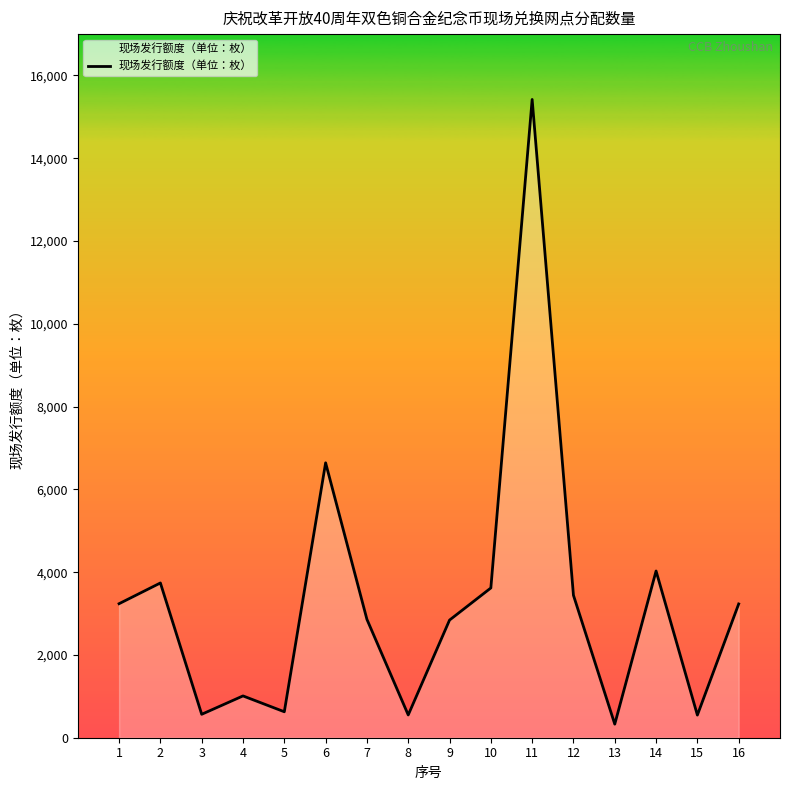

The chart shows a value of 26770 at 11. True or false?

False